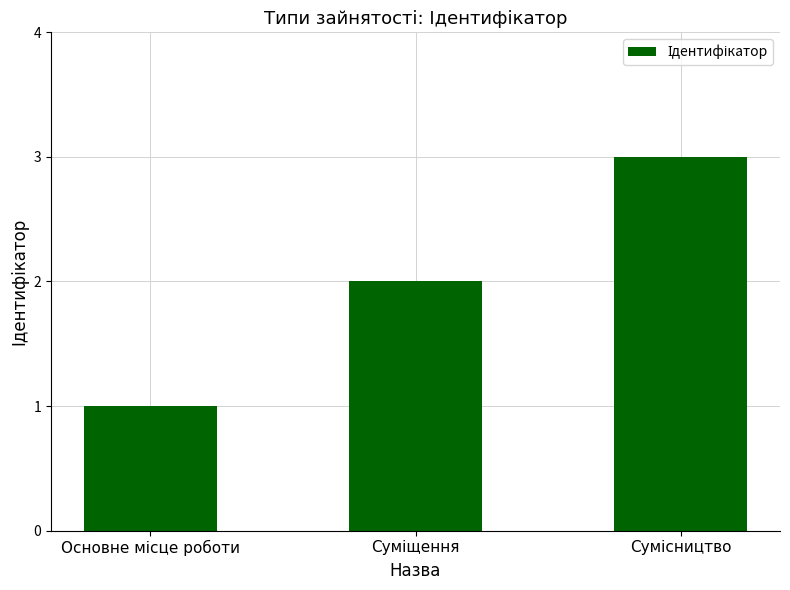

Count the number of data series in this chart.

1